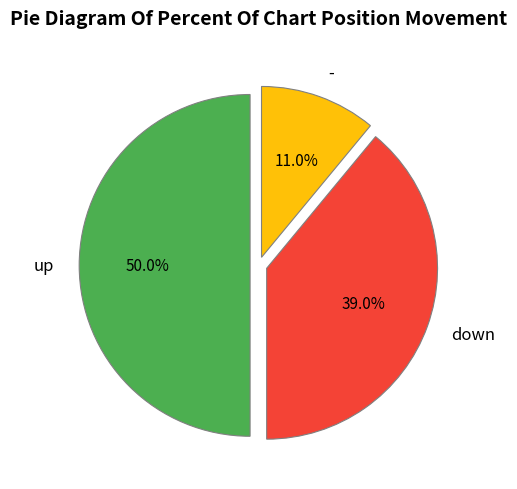

Does - represent more than half of the total?

No